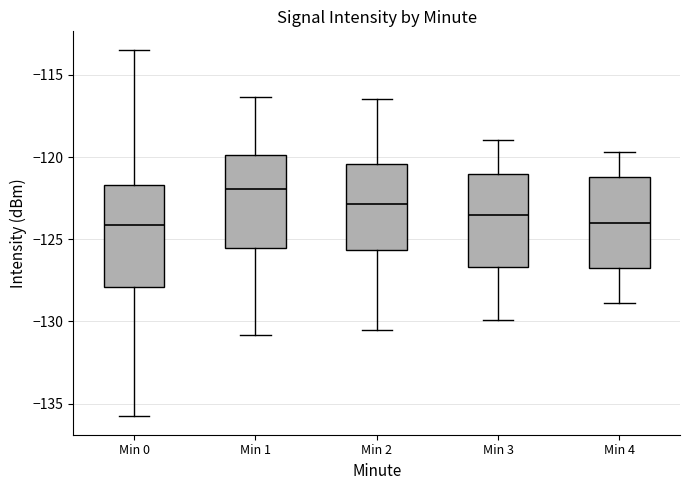

Where does the upper whisker of the box for Min 2 end on the y-axis? The values are not printed on the chart, so give them approximately, as read against the axis.

-116.5